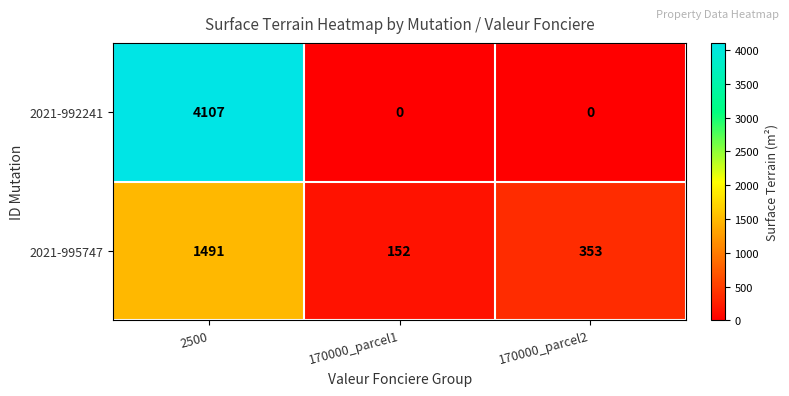

What is the average value of the 2021-992241 series?

1369